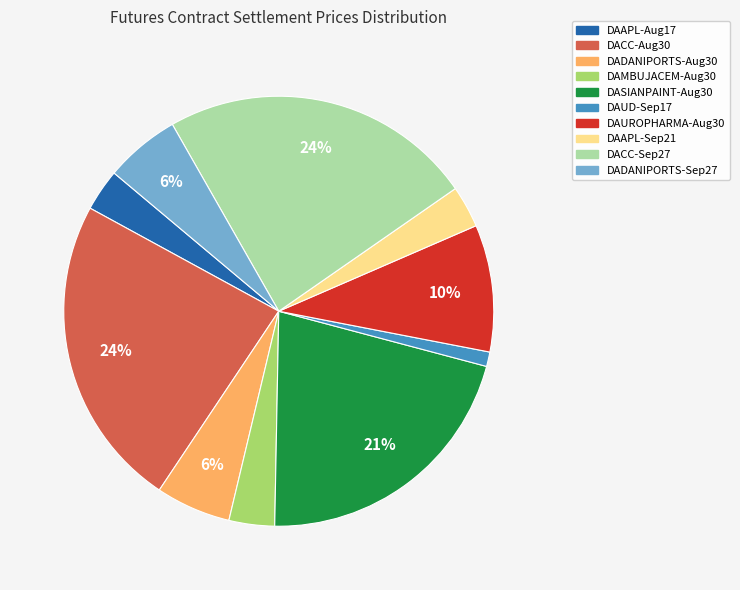

The DAMBUJACEM-Aug30 slice represents 3% of the pie. True or false?

True